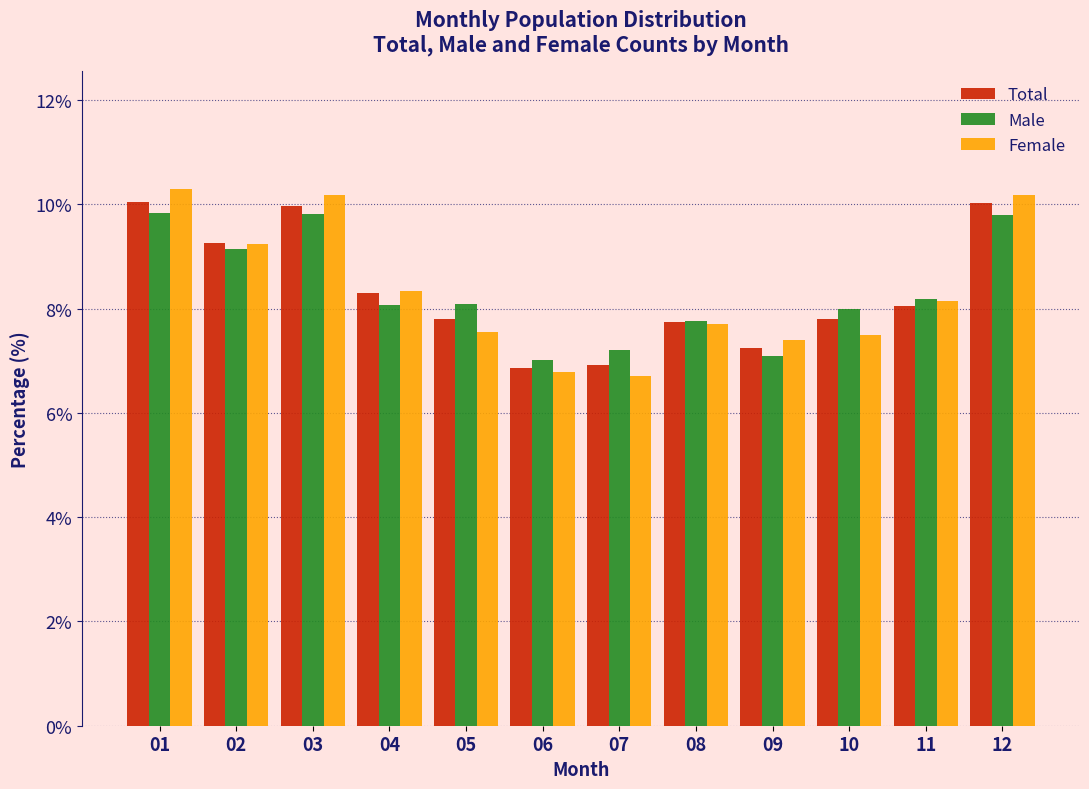

Is the value of Female at 09 greater than the value of Male at 10?

No